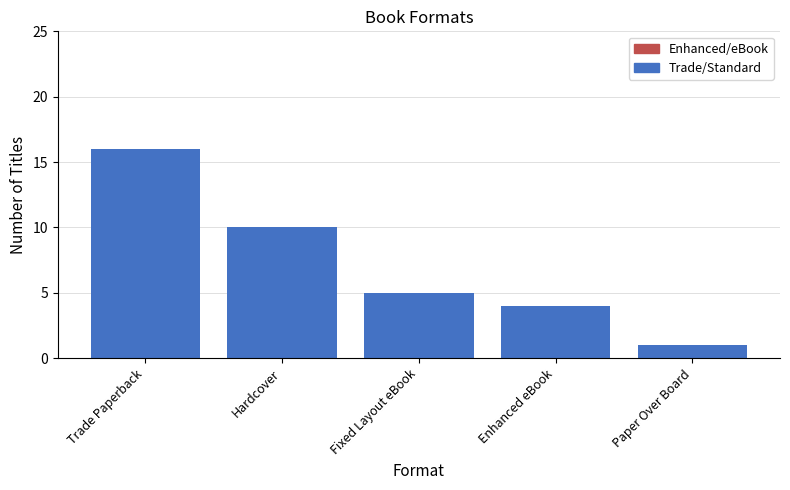

What is the sum of the values at Hardcover and Enhanced eBook?

14